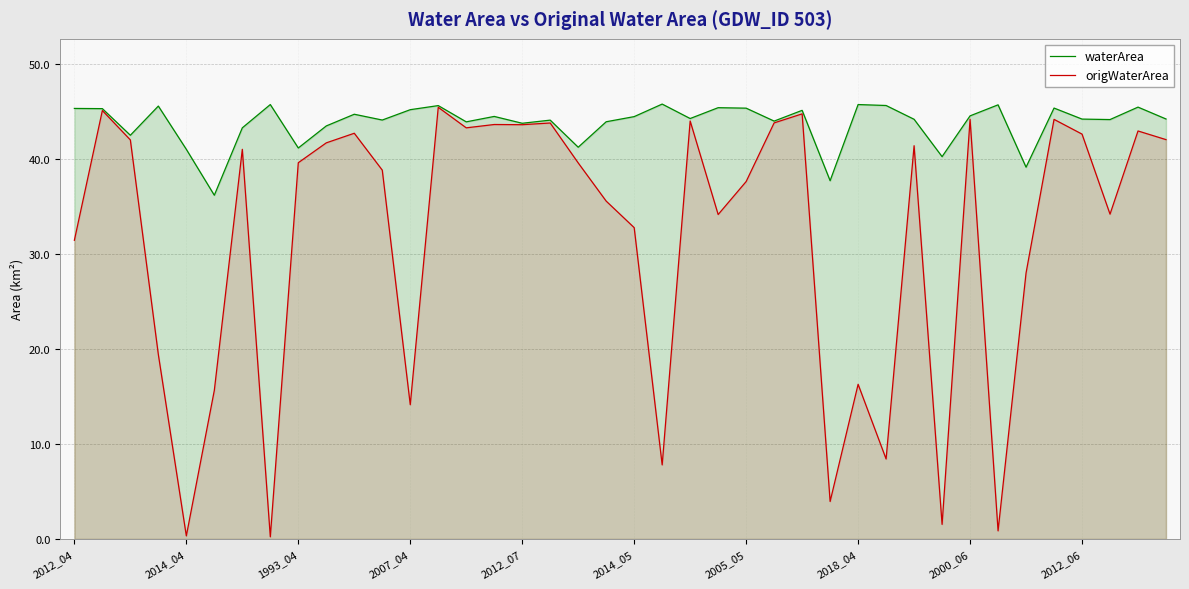

At which category is the sum across all series the highest?

13